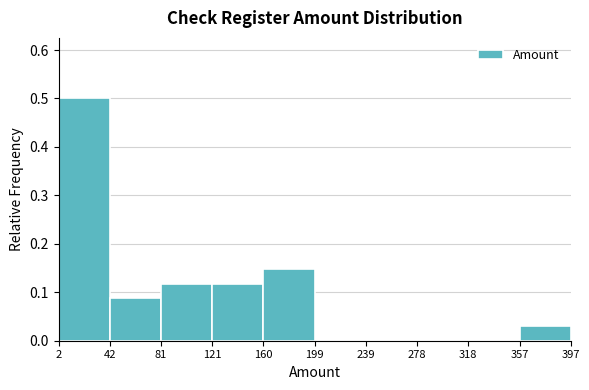

Reading left to right, transcribe this chart: for each bar, give the range it covers on the x-axis and its height. The values are not printed on the chart, so give them approximately, as read against the axis.

2 to 42: 0.50
42 to 81: 0.09
81 to 121: 0.12
121 to 160: 0.12
160 to 199: 0.15
199 to 239: 0
239 to 278: 0
278 to 318: 0
318 to 357: 0
357 to 397: 0.03